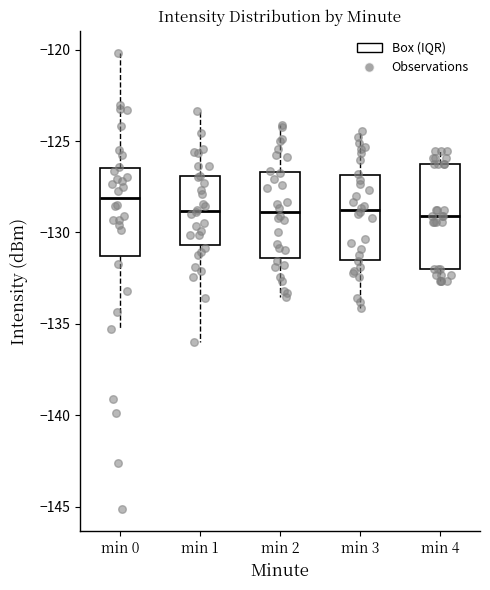

Reading left to right, transcribe this box plot: for each box, give where its median line is, the range the box spans, and where its two whiskers end, as read against the y-axis. The values are not printed on the chart, so give them approximately, as read against the axis.

min 0: median -128.0, box -131.5 to -126.5, whiskers -135.5 to -120.0
min 1: median -129.0, box -130.5 to -127.0, whiskers -136.0 to -123.5
min 2: median -129.0, box -131.5 to -126.5, whiskers -133.5 to -124.0
min 3: median -129.0, box -131.5 to -127.0, whiskers -134.0 to -124.5
min 4: median -129.0, box -132.0 to -126.0, whiskers -132.5 to -125.5